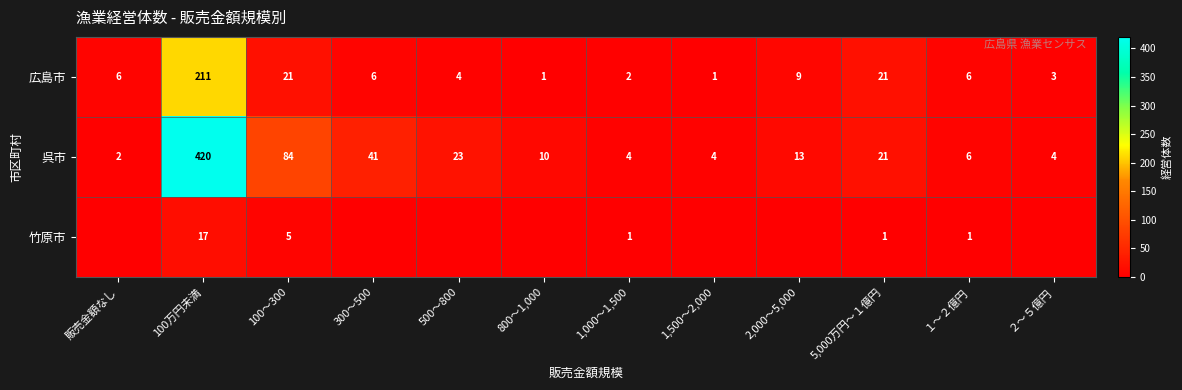

The value of 竹原市 at 100～300 is 5. True or false?

True